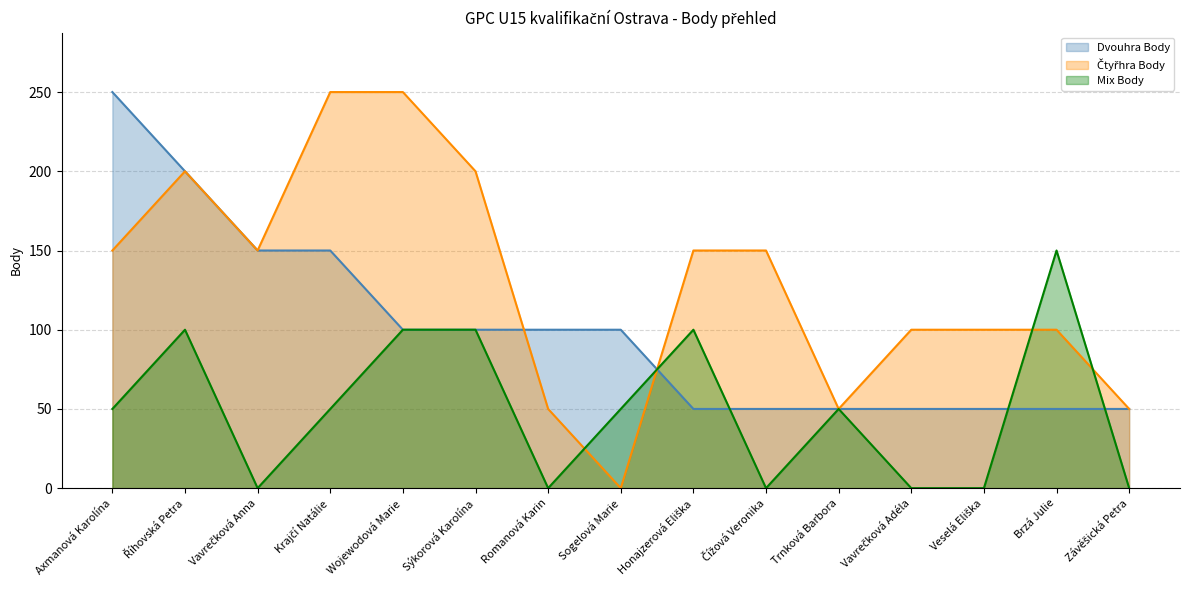

Which series has the widest spread of values?

Čtyřhra Body